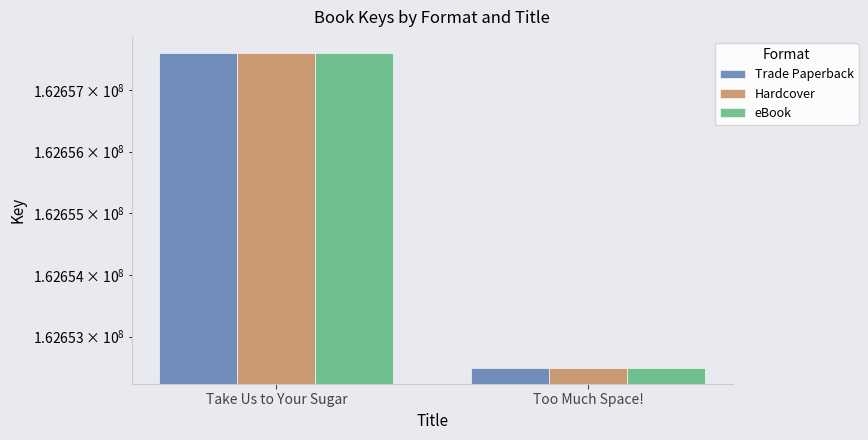

What is the value of the Hardcover bar at the 1st from the left?

162657604